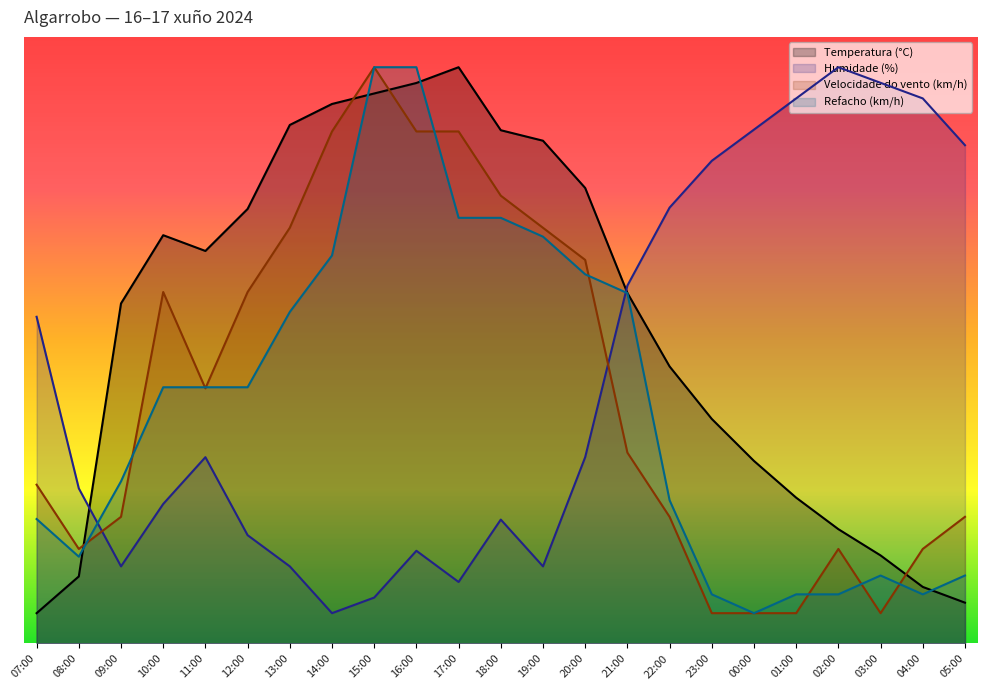

What is the sum of the Humidade (%) values at 02:00 and 15:00?

102.6